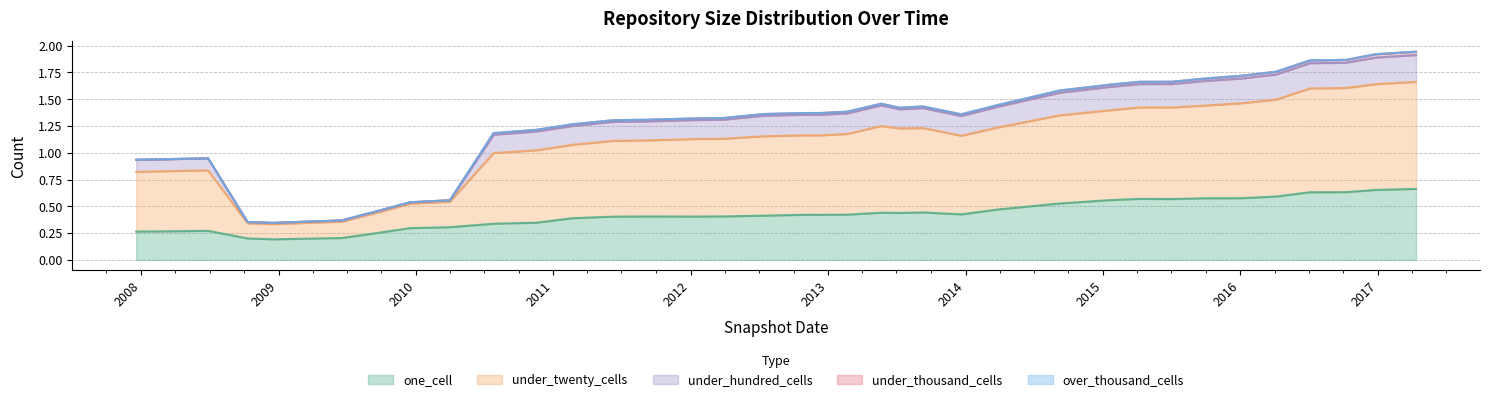

In under_hundred_cells, how many points are higher than both neighbors (excluding endpoints)?

3